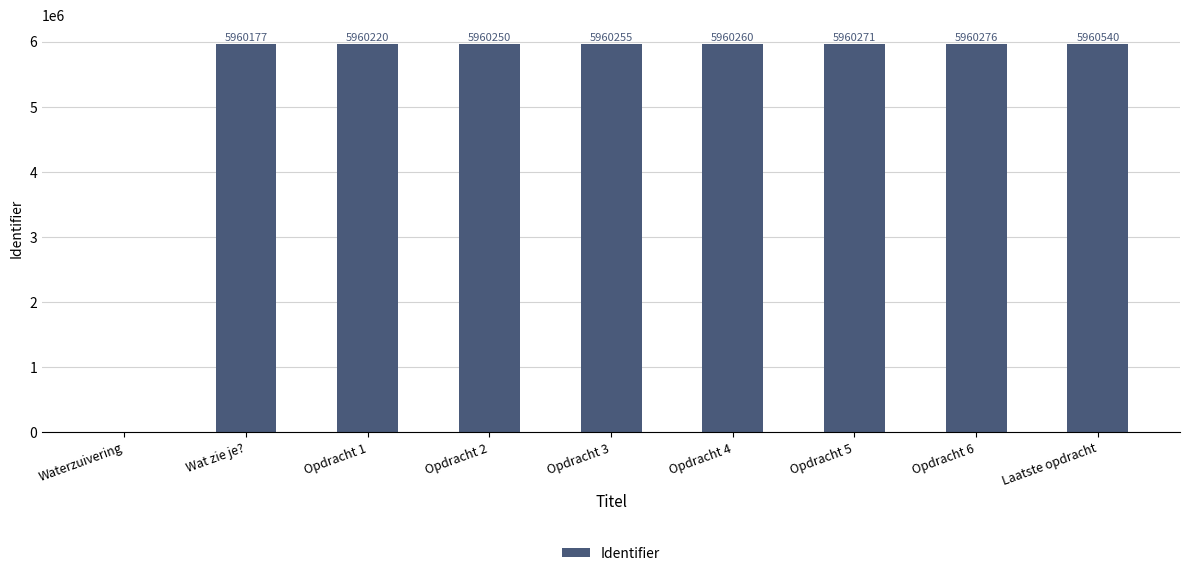

Read the value at Opdracht 3.

5960255